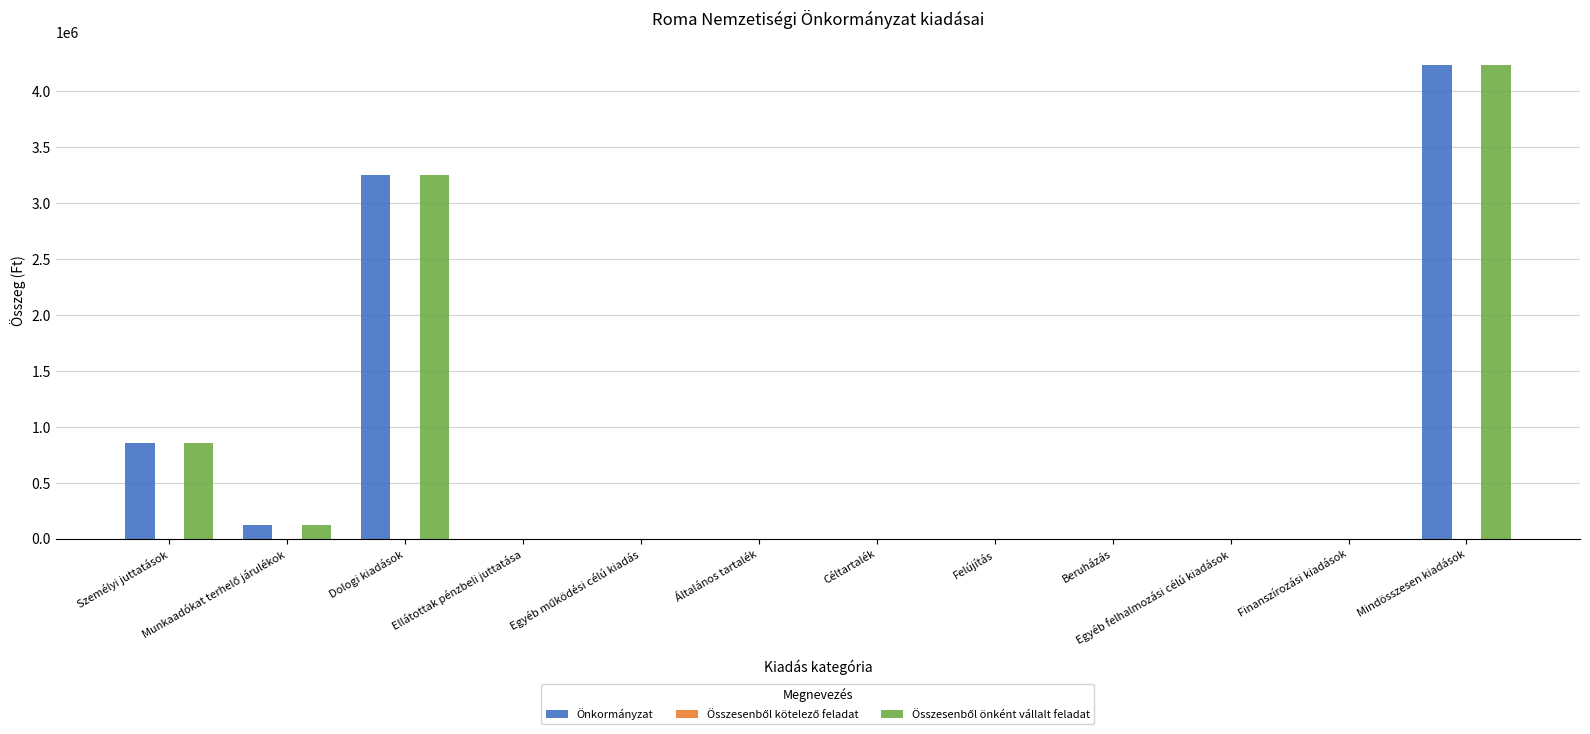

At which label does Önkormányzat reach its peak?

Mindösszesen kiadások